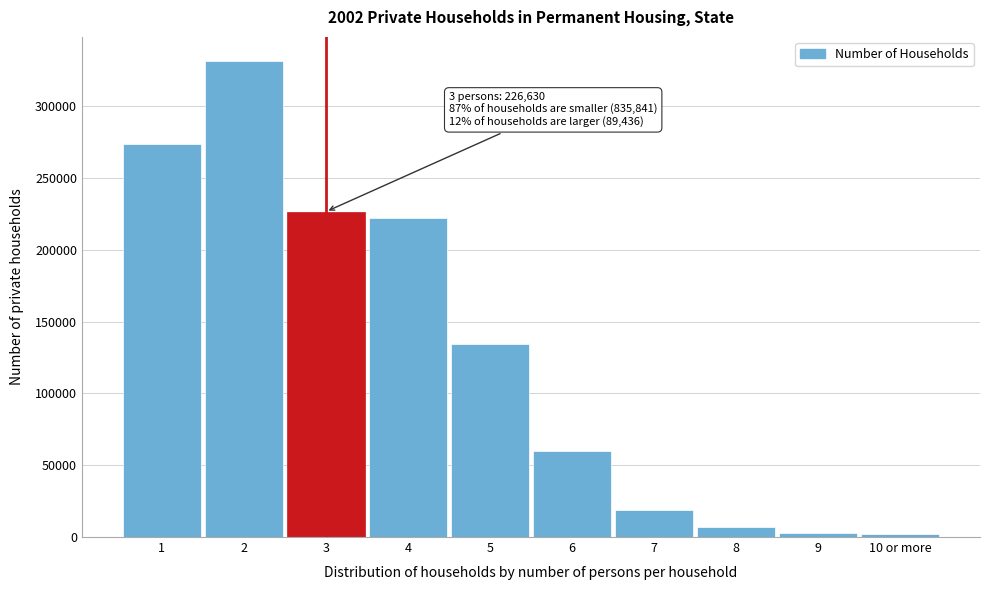

What is the ratio of the value at 6 to the value at 7?

3.1